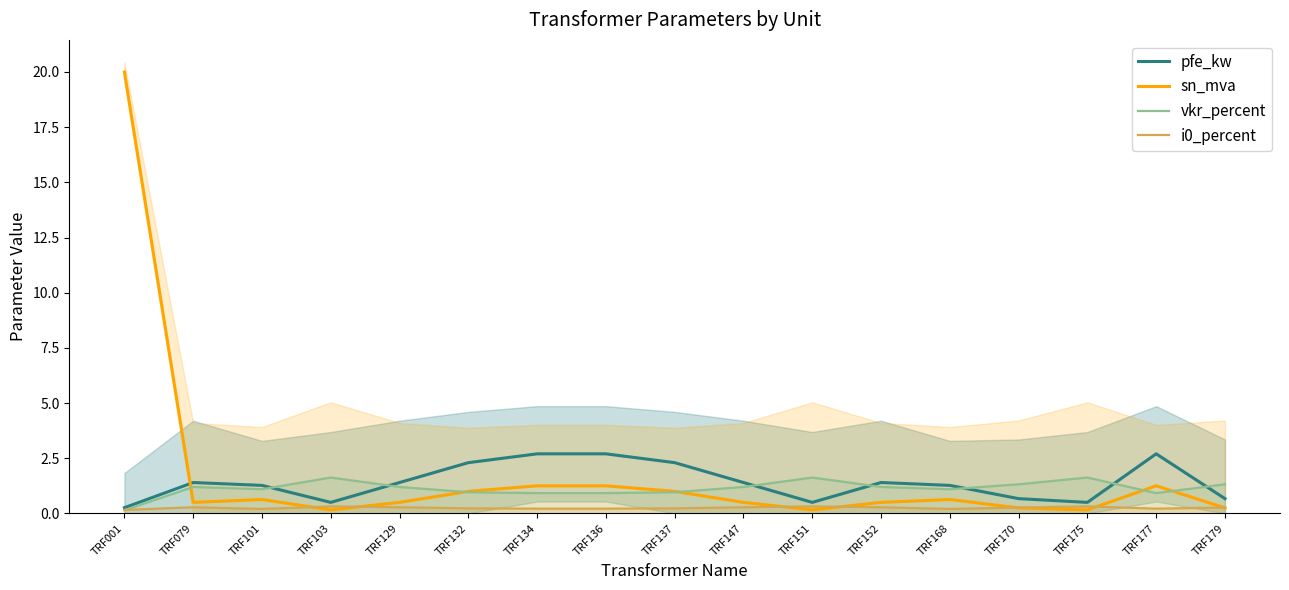

What is the minimum value shown in the chart?

0.1